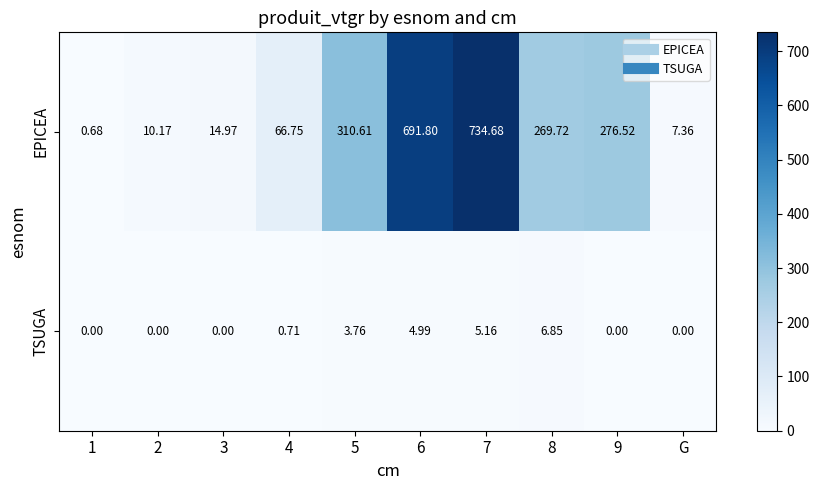

Which series changed the most between 7 and 8?

EPICEA